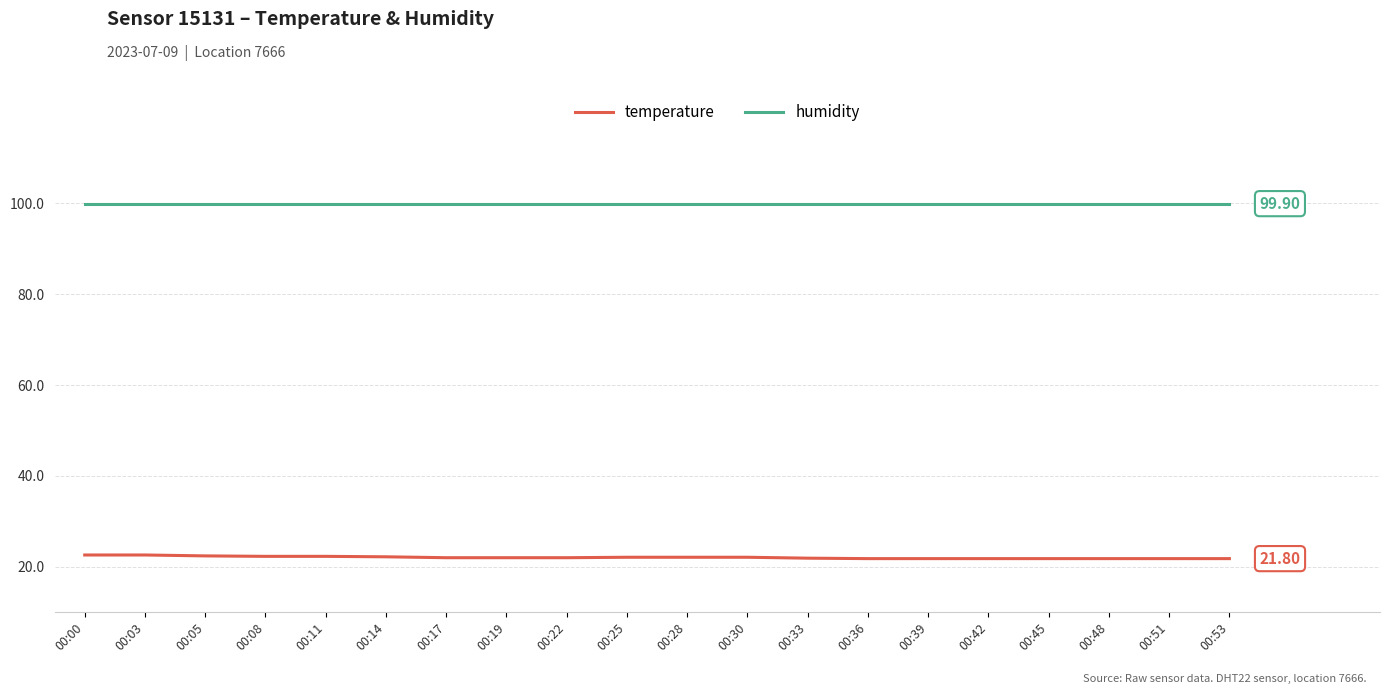

How many series are shown in this chart?

2